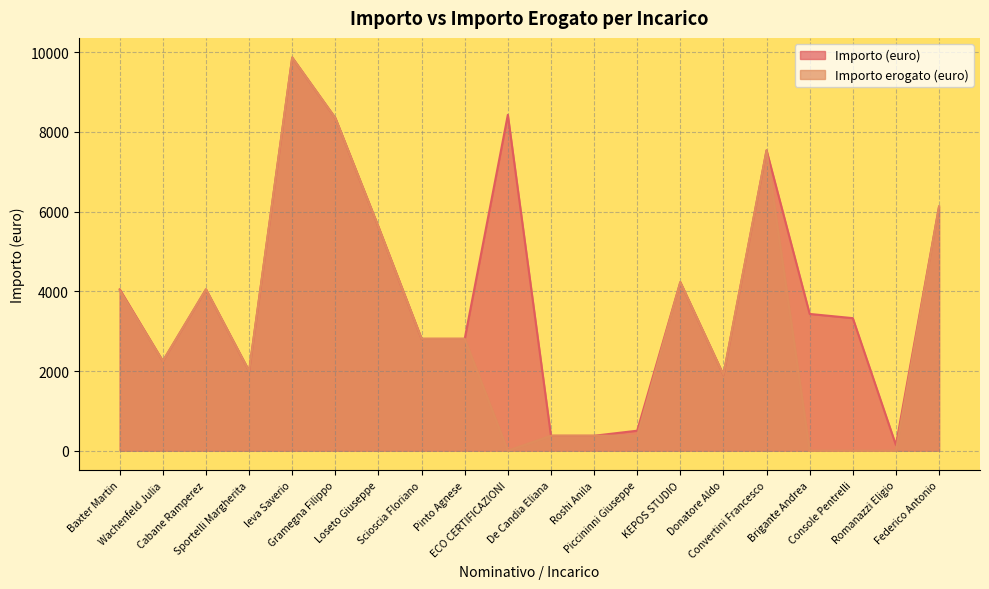

In Importo erogato (euro), how many points are higher than both neighbors (excluding endpoints)?

4